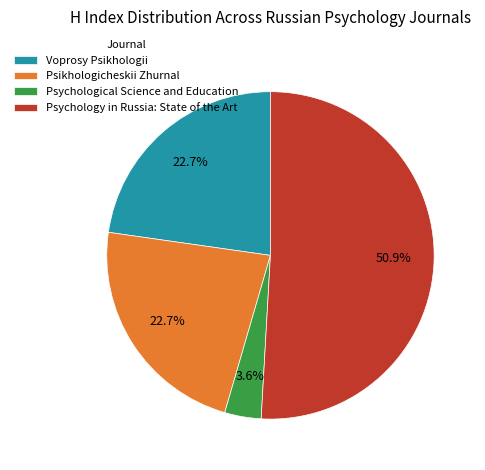

What is the majority slice?

Psychology in Russia: State of the Art